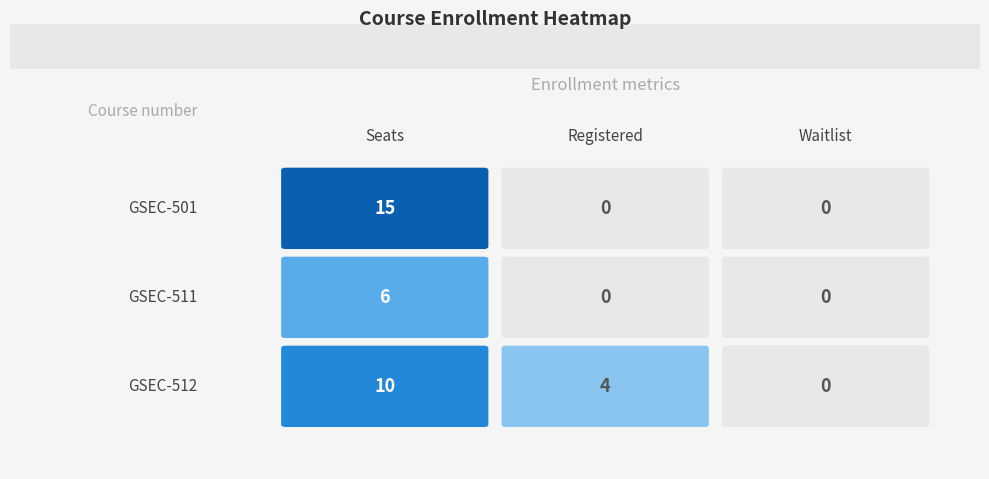

How many GSEC-512 values are between 0 and 10?

3